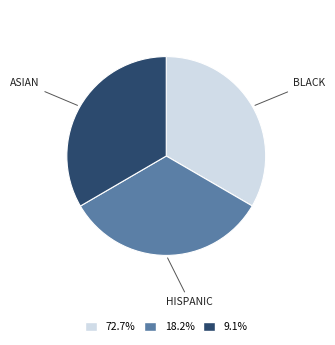

Count the number of slices in the pie.

3